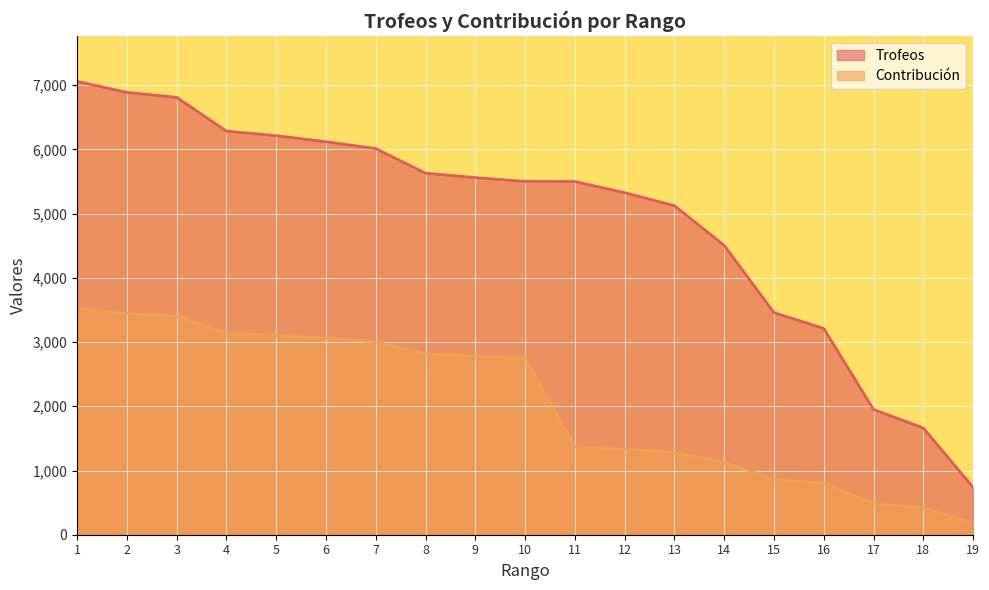

What is the difference between the maximum and minimum values in the Contribución series?

3346